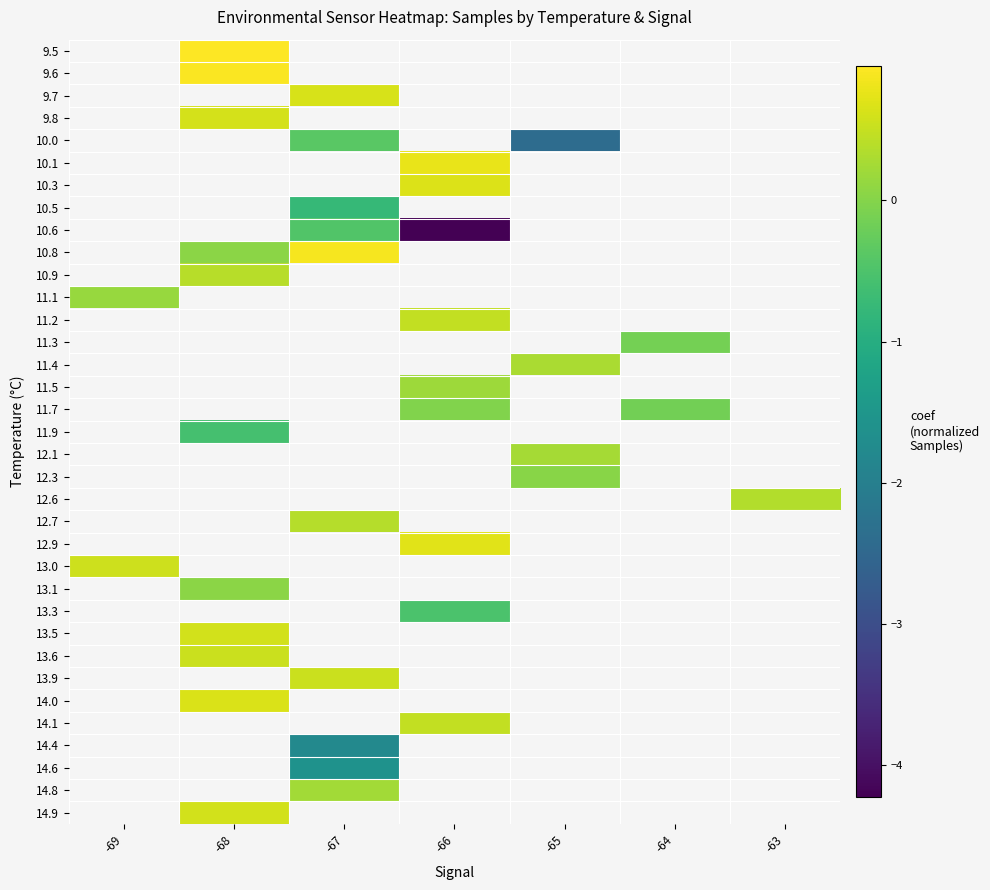

Count the number of data series in this chart.

35